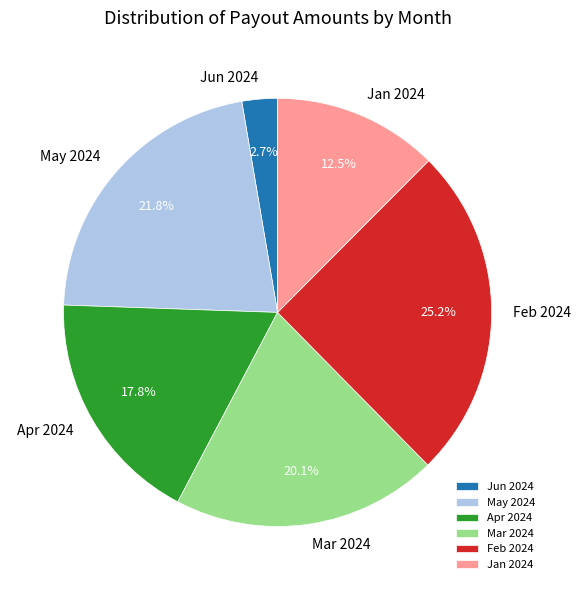

To the nearest percent, what is the average slice percentage?

17%